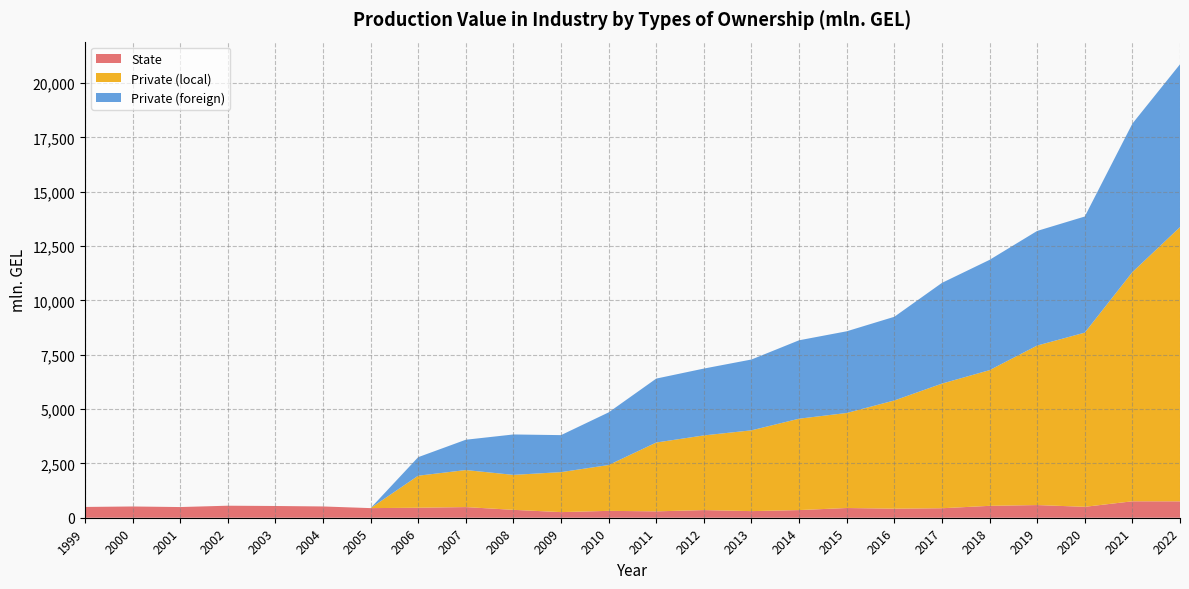

Reading right to left, extract all data points from this chart.

State: 2022=753.8	2021=756.3	2020=502.1	2019=583.3	2018=547.3	2017=436.5	2016=416.7	2015=447.0	2014=352.5	2013=304.3	2012=352.2	2011=293.5	2010=316.8	2009=258.6	2008=363.3	2007=490.0	2006=459.9	2005=442.5	2004=518.9	2003=540.0	2002=553.2	2001=491.5	2000=517.8	1999=496.3
Private (local): 2022=12617.6	2021=10542.9	2020=8014.5	2019=7338.4	2018=6242.8	2017=5734.3	2016=4978.4	2015=4372.7	2014=4204.3	2013=3717.2	2012=3435.4	2011=3167.0	2010=2108.4	2009=1839.4	2008=1608.5	2007=1703.7	2006=1473.3	2005=0.0	2004=0.0	2003=0.0	2002=0.0	2001=0.0	2000=0.0	1999=0.0
Private (foreign): 2022=7490.7	2021=6834.4	2020=5341.9	2019=5273.6	2018=5074.1	2017=4634.2	2016=3850.3	2015=3758.1	2014=3607.8	2013=3258.4	2012=3075.5	2011=2941.4	2010=2422.0	2009=1702.7	2008=1859.4	2007=1394.9	2006=853.1	2005=0.0	2004=0.0	2003=0.0	2002=0.0	2001=0.0	2000=0.0	1999=0.0